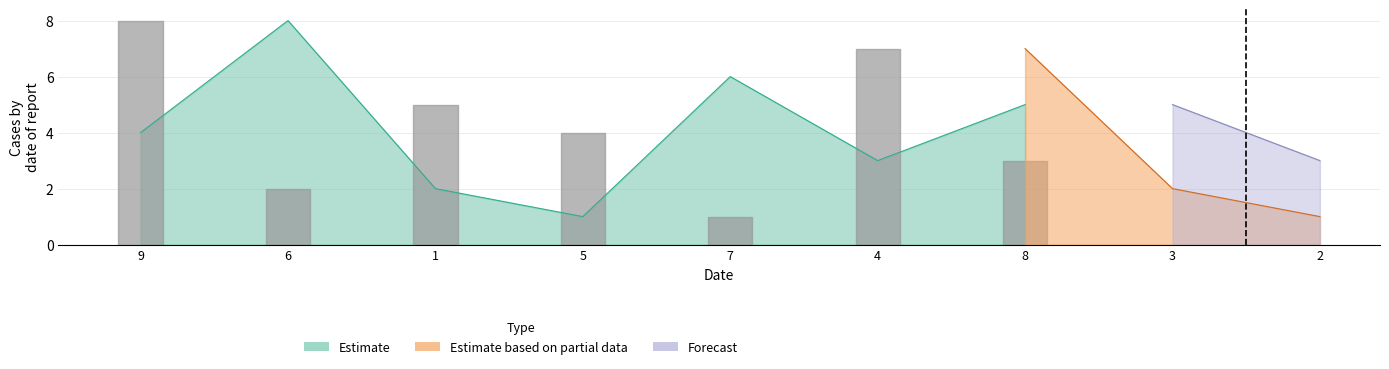

What is the difference between the Estimate values at 8 and 7?

1